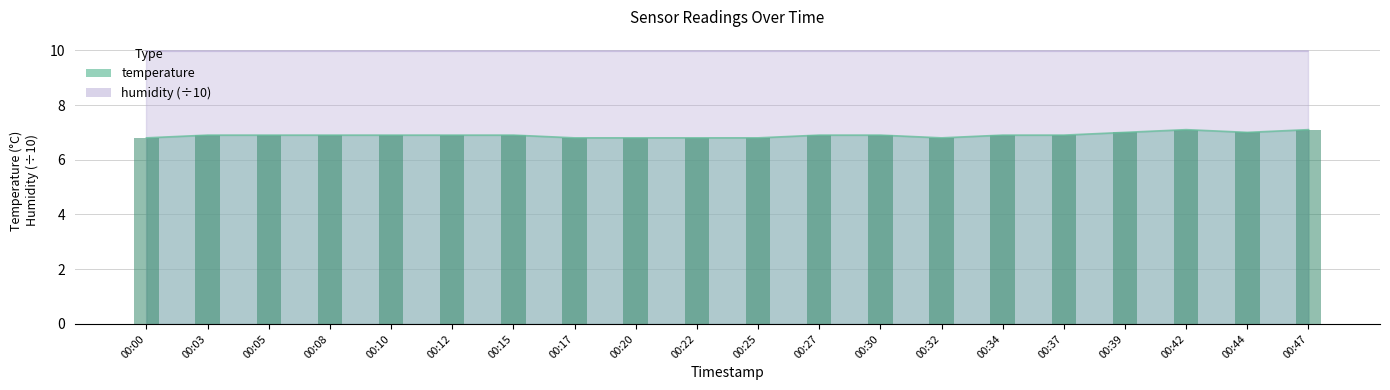

Which category has the highest value across all series?

00:42